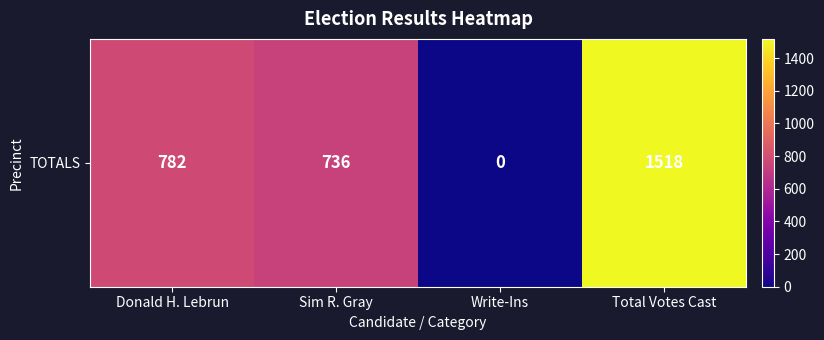

Reading right to left, list all the values displayed in this chart.

Total Votes Cast=1518	Write-Ins=0	Sim R. Gray=736	Donald H. Lebrun=782